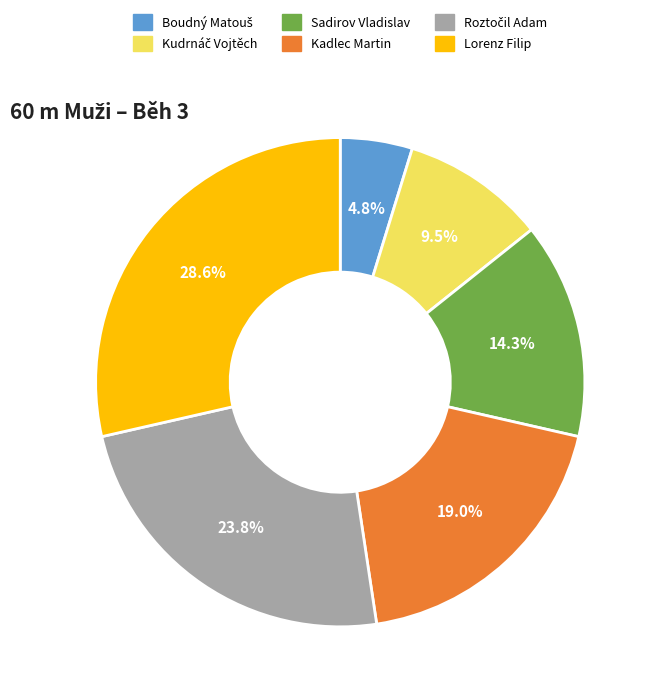

Between Kadlec Martin and Sadirov Vladislav, which is larger?

Kadlec Martin